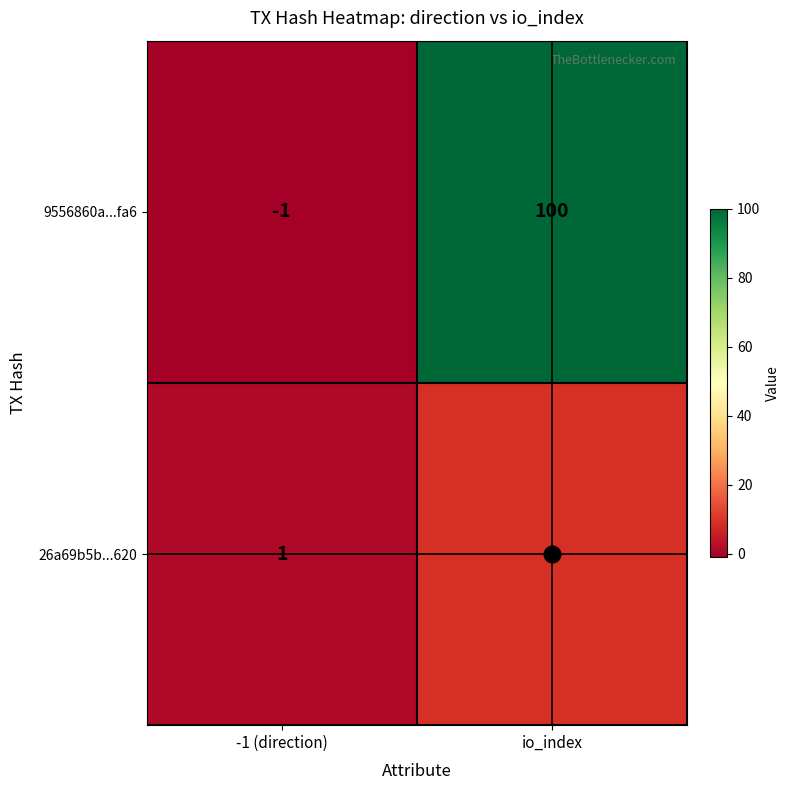

Is it true that 26a69b5b...620 equals 15 at io_index?

False